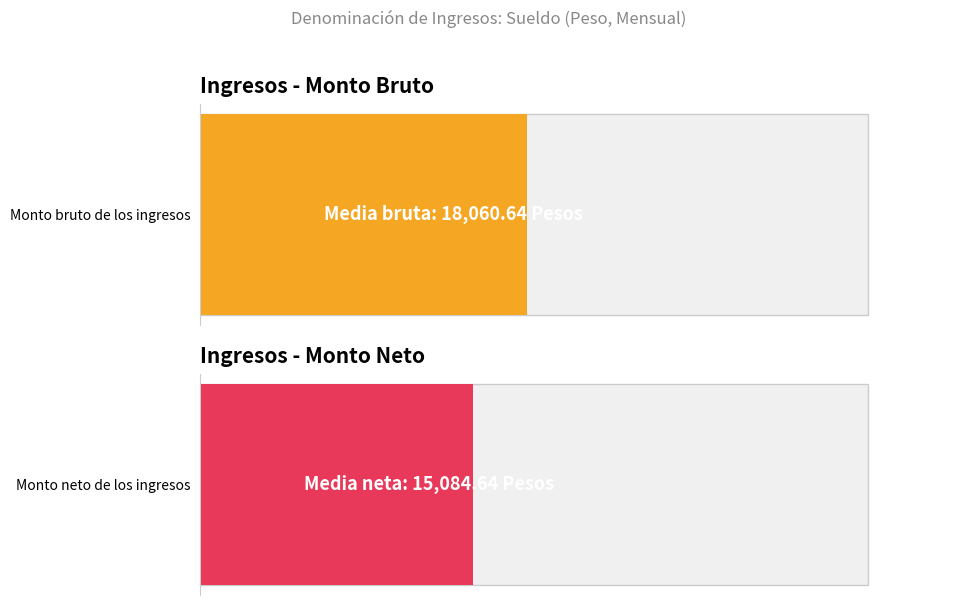

Is the value of Monto bruto de los ingresos at 20220005 greater than the value of Monto neto de los ingresos at 20220005?

Yes